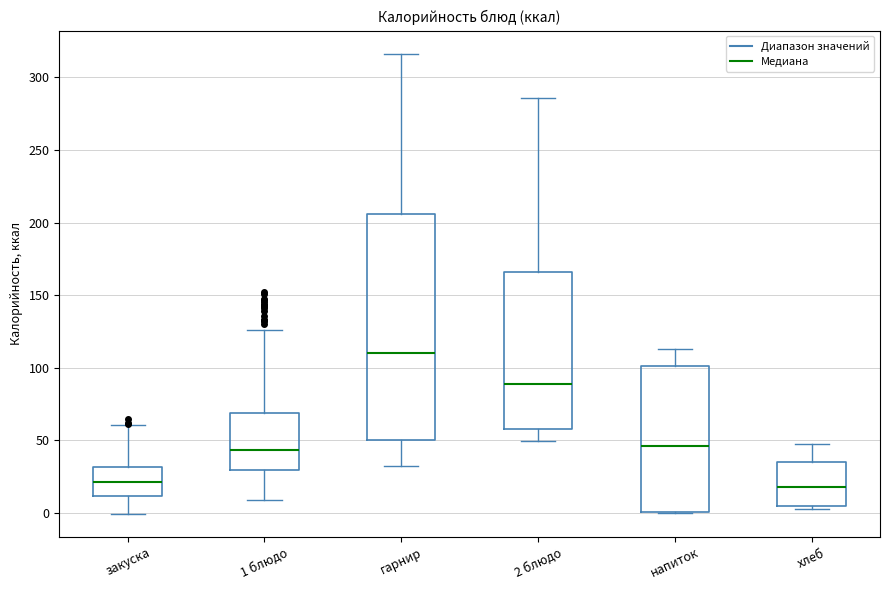

Reading left to right, read every box against the y-axis: the position of its median line, the range the box covers, and the ends of its whiskers. The values are not printed on the chart, so give them approximately, as read against the axis.

закуска: median 20, box 10 to 30, whiskers 0 to 60
1 блюдо: median 45, box 30 to 70, whiskers 10 to 125
гарнир: median 110, box 50 to 205, whiskers 30 to 315
2 блюдо: median 90, box 60 to 165, whiskers 50 to 285
напиток: median 45, box 0 to 100, whiskers 0 to 115
хлеб: median 15, box 5 to 35, whiskers 5 (just below the box's lower edge) to 45